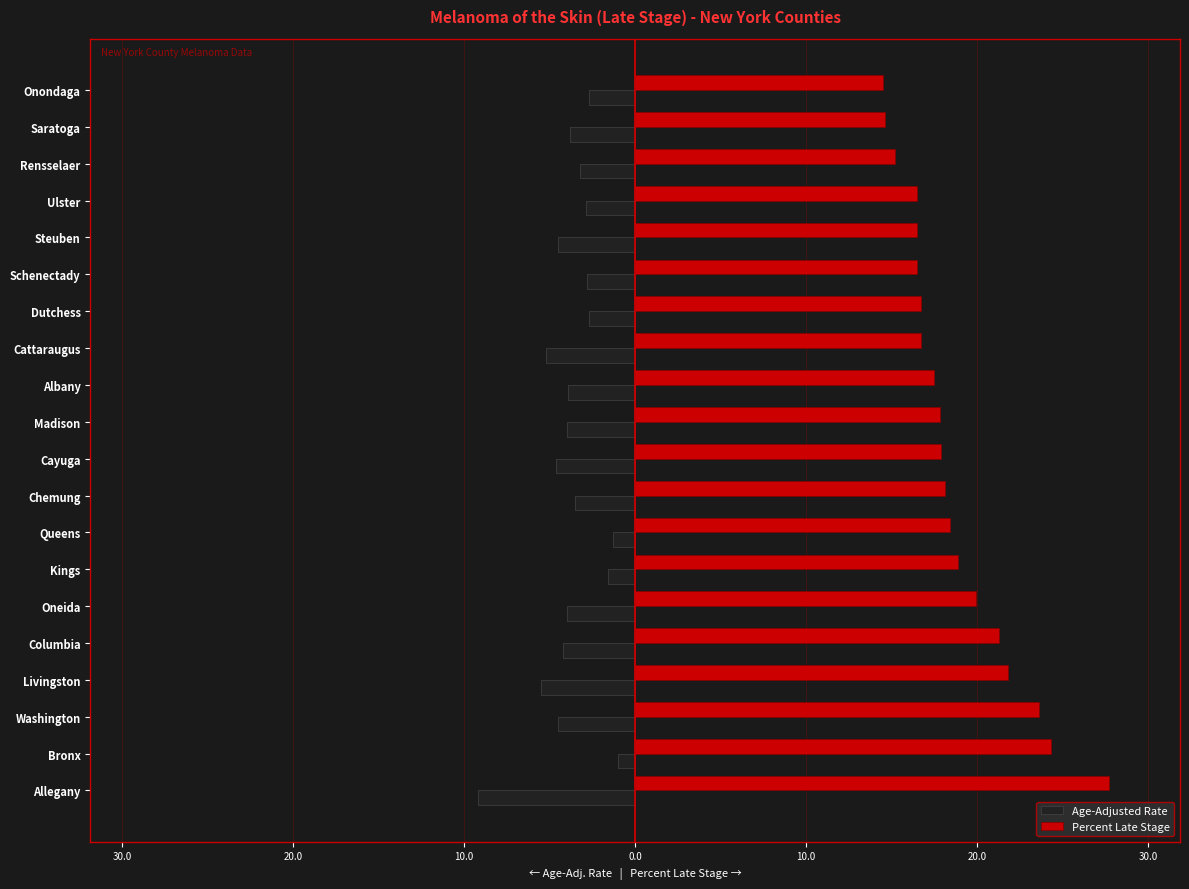

What are all the series names shown in the legend?

Age-Adjusted Rate, Percent Late Stage